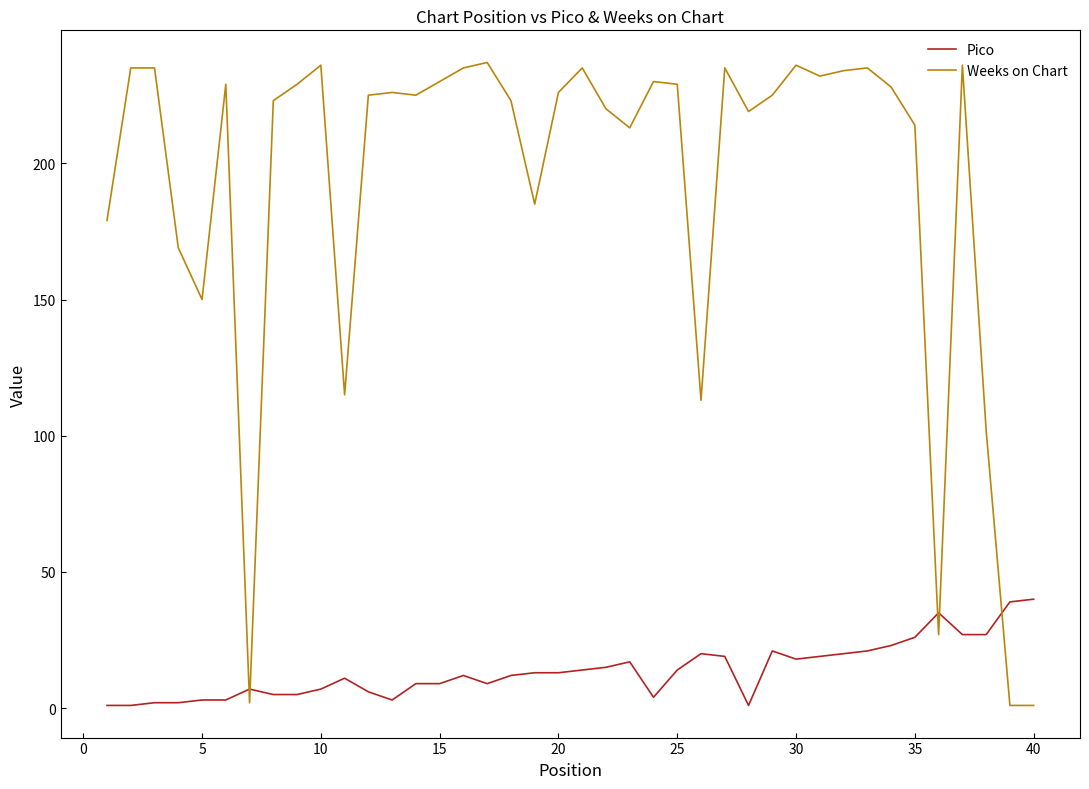

Which series has the largest total across all categories?

Weeks on Chart